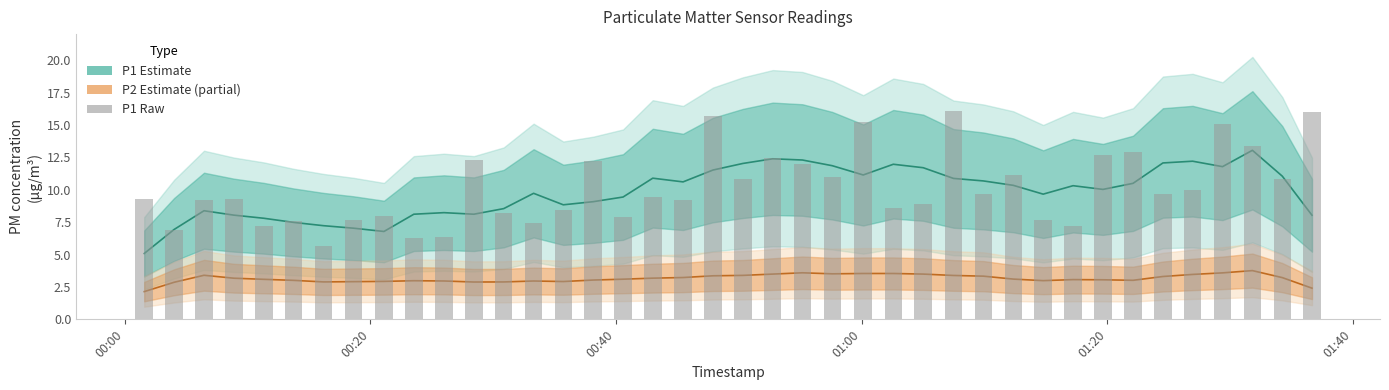

What is the label of the 33rd bar from the left?

01:20